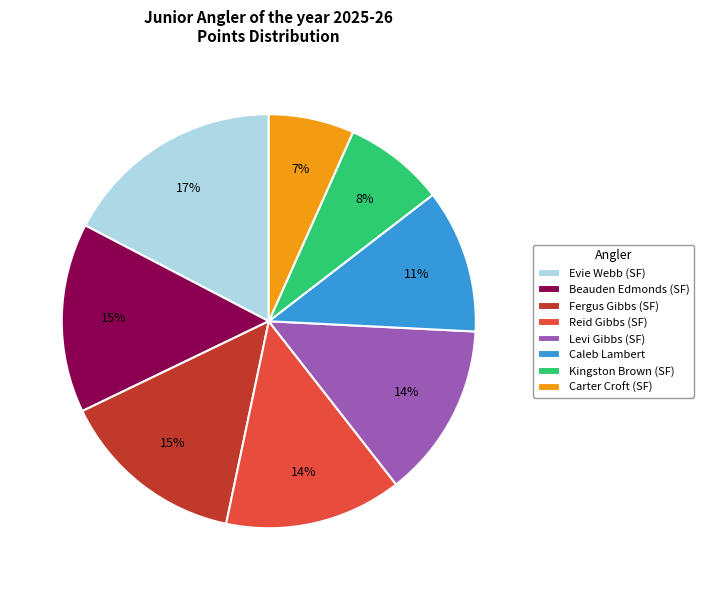

To the nearest percent, what portion does Evie Webb (SF) represent?

17%